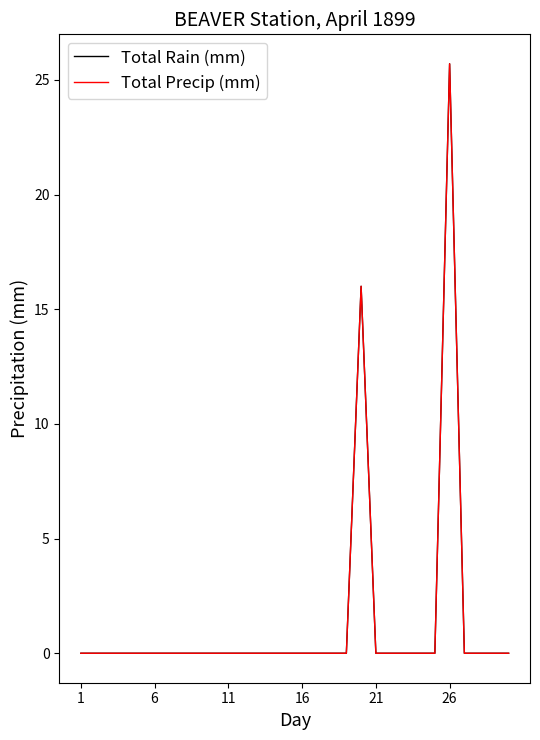

True or false: Total Rain (mm) and Total Precip (mm) intersect in this chart.

False